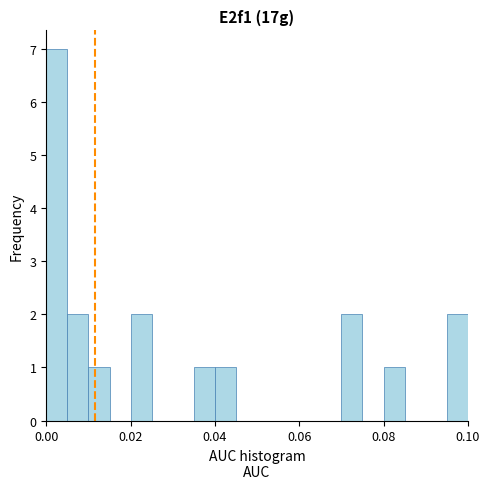

Around what value on the x-axis is the tallest bar? Give the approximate position of its centre, as read against the axis.

0.002